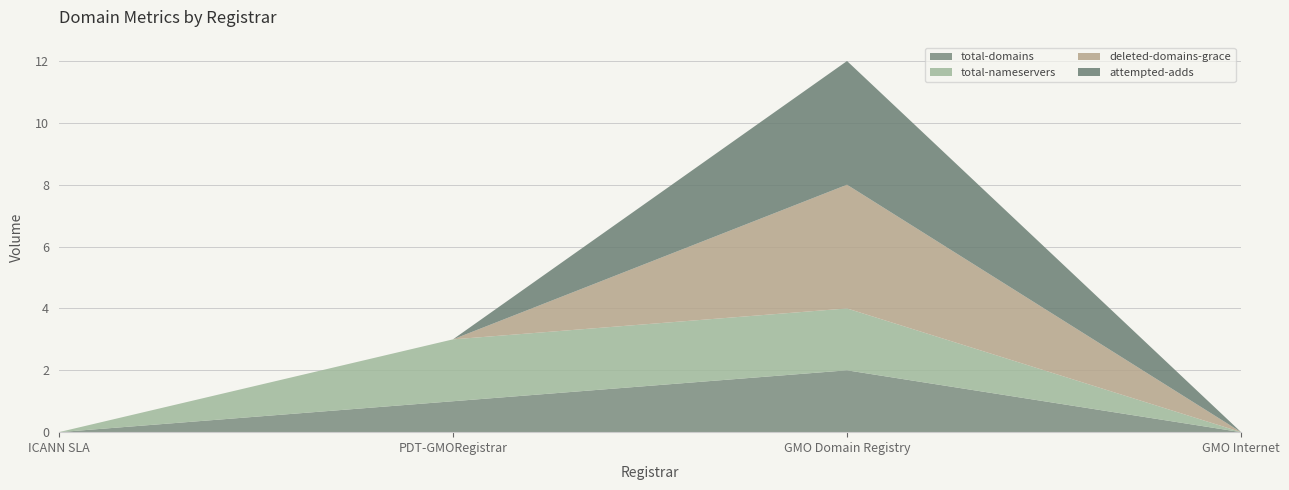

Reading left to right, transcribe all the data shown in this chart.

total-domains: ICANN SLA=0	PDT-GMORegistrar=1	GMO Domain Registry=2	GMO Internet=0
total-nameservers: ICANN SLA=0	PDT-GMORegistrar=2	GMO Domain Registry=2	GMO Internet=0
deleted-domains-grace: ICANN SLA=0	PDT-GMORegistrar=0	GMO Domain Registry=4	GMO Internet=0
attempted-adds: ICANN SLA=0	PDT-GMORegistrar=0	GMO Domain Registry=4	GMO Internet=0